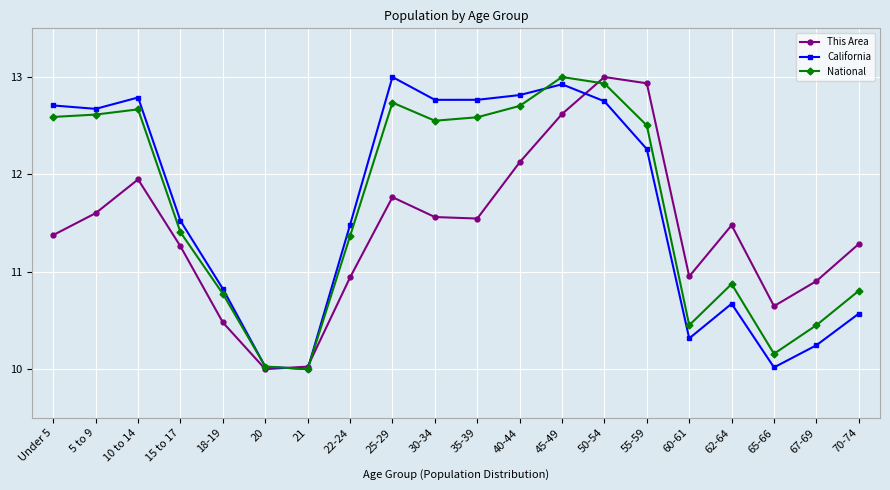

At how many categories does at least one series exceed 11?

14